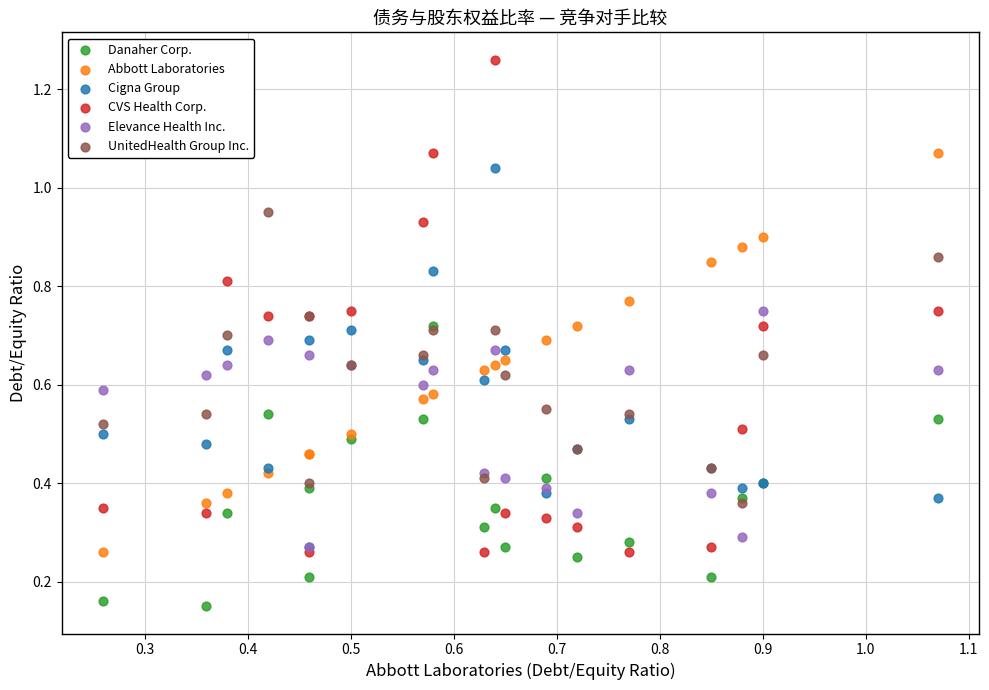

Which series reaches the minimum Y coordinate?

Danaher Corp.